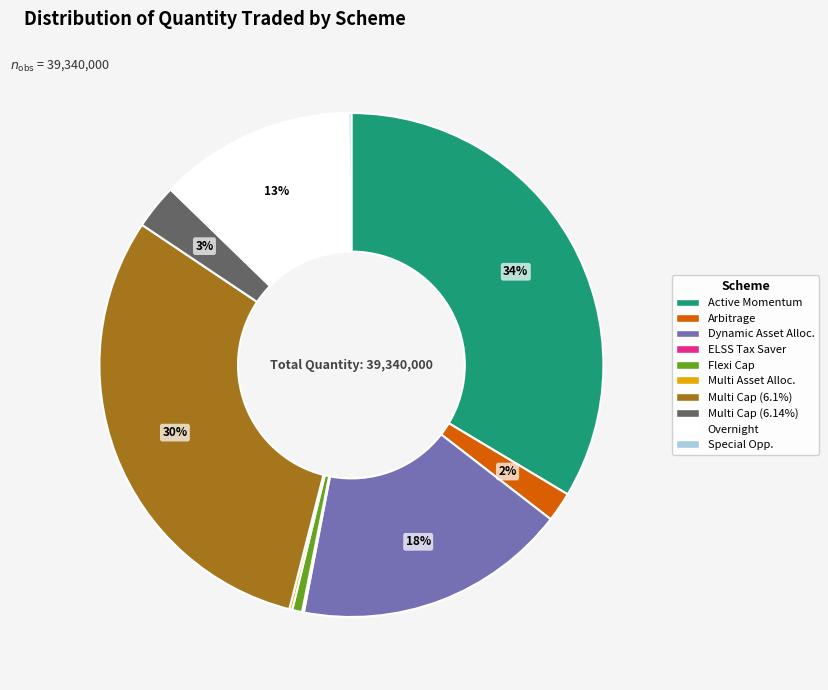

Is there any slice that represents more than half of the pie?

No